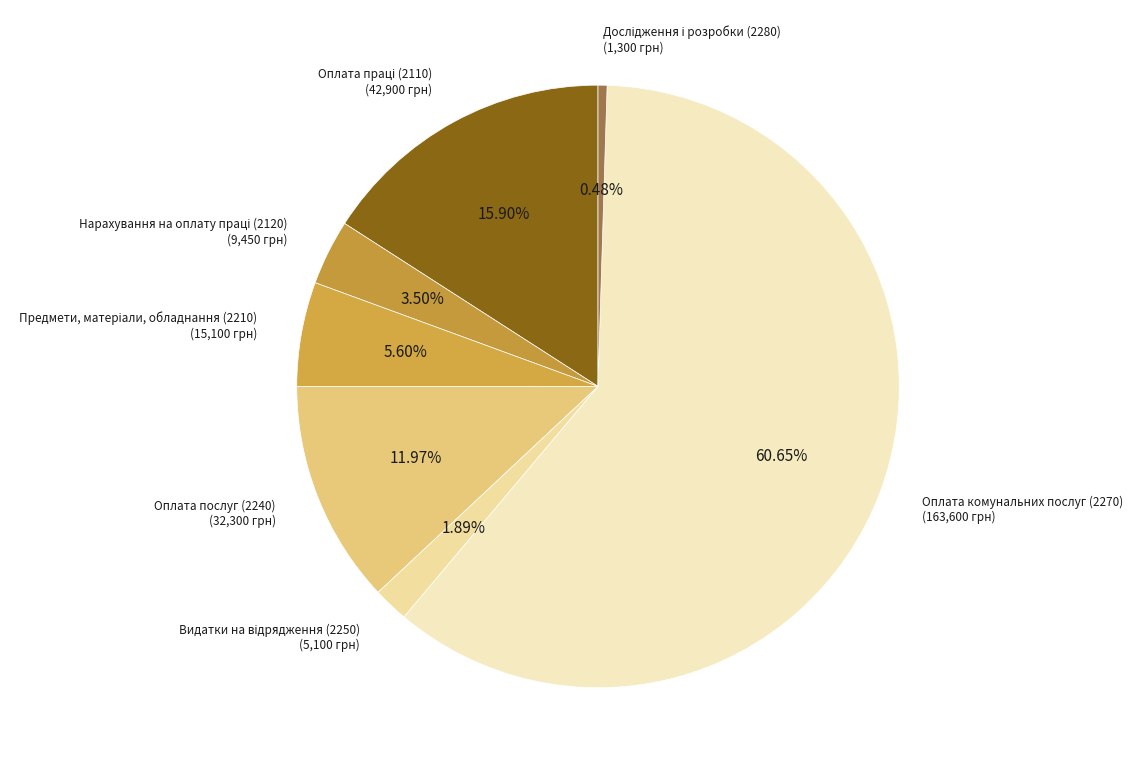

Count the number of slices in the pie.

7